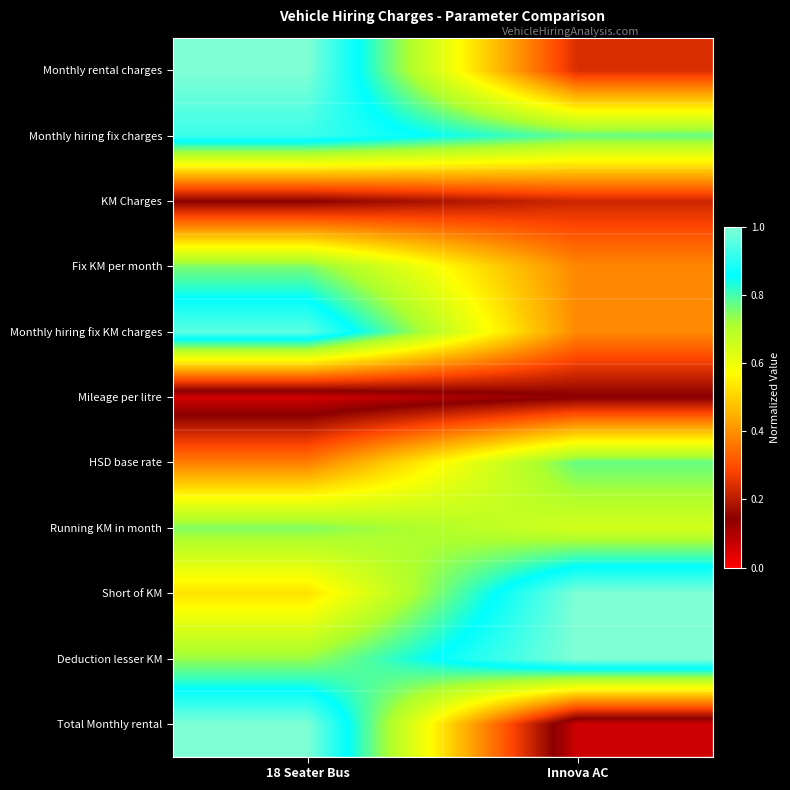

Reading right to left, what are all the values shown in this chart?

Monthly rental charges: Innova AC=0.2	18 Seater Bus=1.0
Monthly hiring fix charges: Innova AC=0.8	18 Seater Bus=0.9
KM Charges: Innova AC=0.2	18 Seater Bus=0.1
Fix KM per month: Innova AC=0.4	18 Seater Bus=0.8
Monthly hiring fix KM charges: Innova AC=0.4	18 Seater Bus=1.0
Mileage per litre: Innova AC=0.1	18 Seater Bus=0.1
HSD base rate: Innova AC=0.8	18 Seater Bus=0.4
Running KM in month: Innova AC=0.7	18 Seater Bus=0.8
Short of KM: Innova AC=1.0	18 Seater Bus=0.5
Deduction lesser KM: Innova AC=1.0	18 Seater Bus=0.7
Total Monthly rental: Innova AC=0.1	18 Seater Bus=1.0